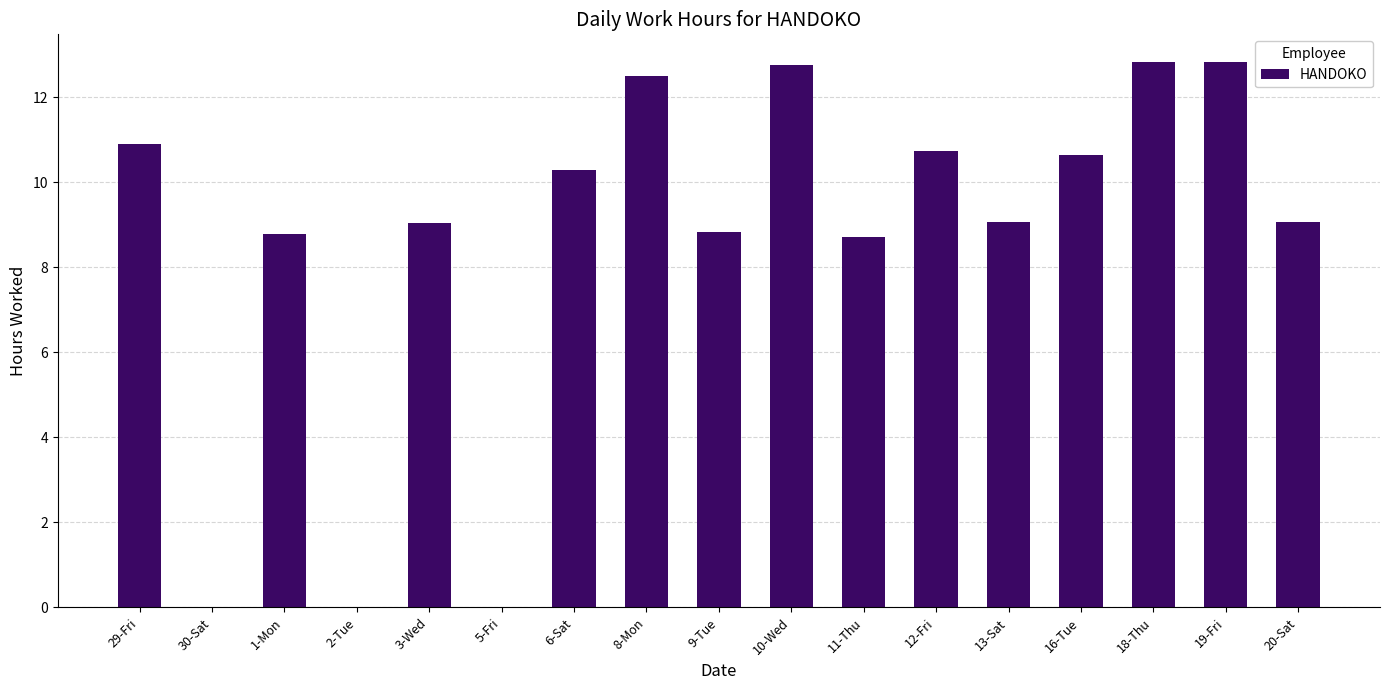

The value at 5-Fri is 7.9. True or false?

False